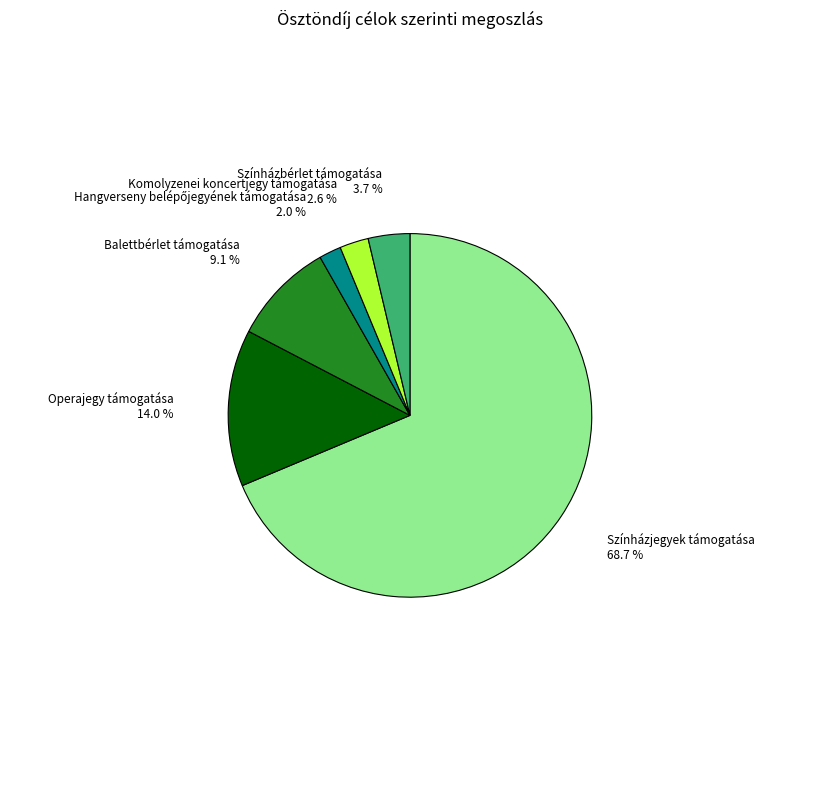

Does any single category account for the majority?

Yes